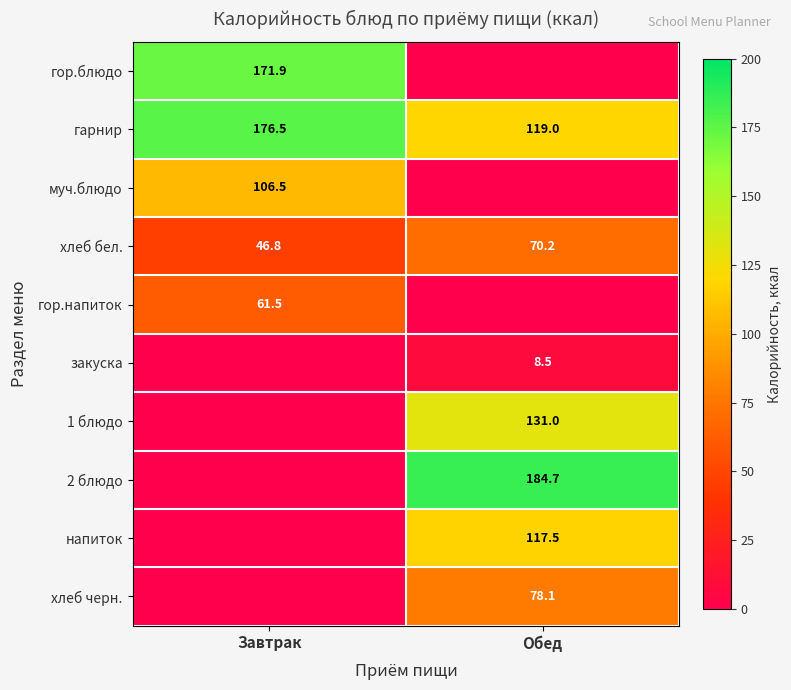

True or false: гор.блюдо has a value of 171.9 at Завтрак.

True